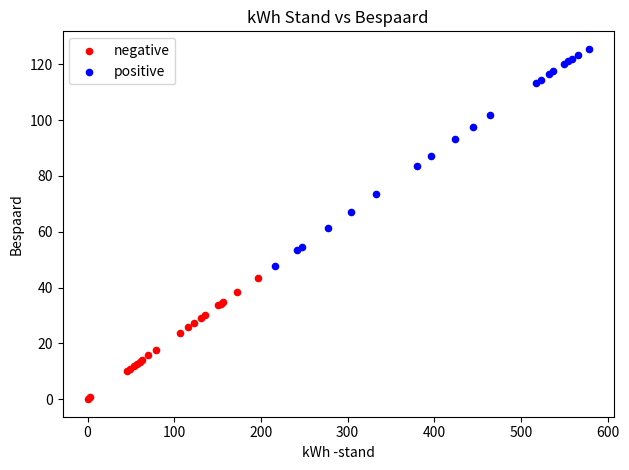

Which series reaches the maximum Y coordinate?

positive